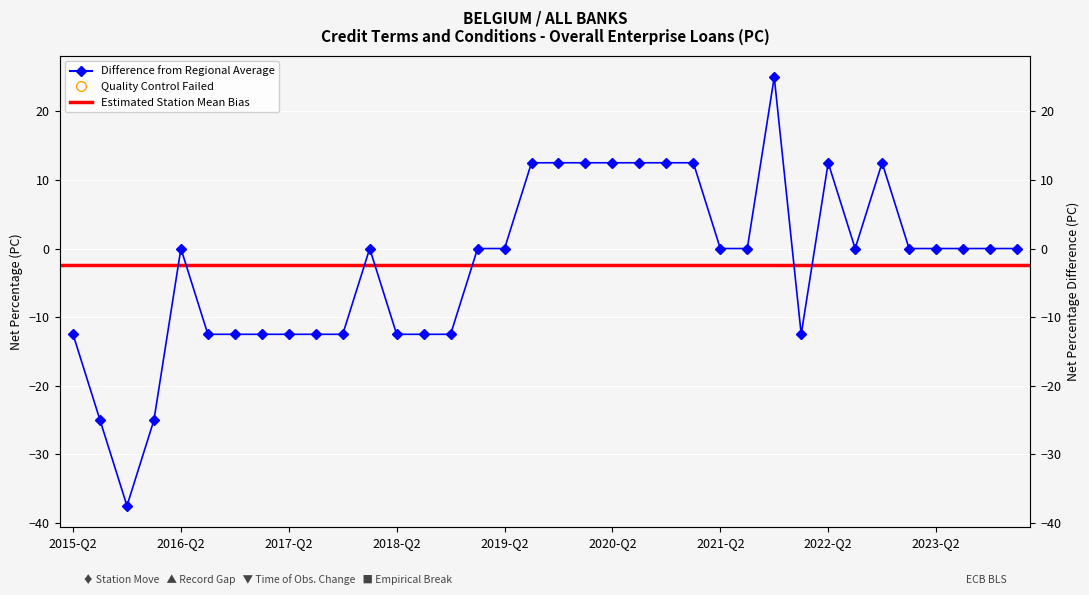

How many lines are shown in the chart?

1